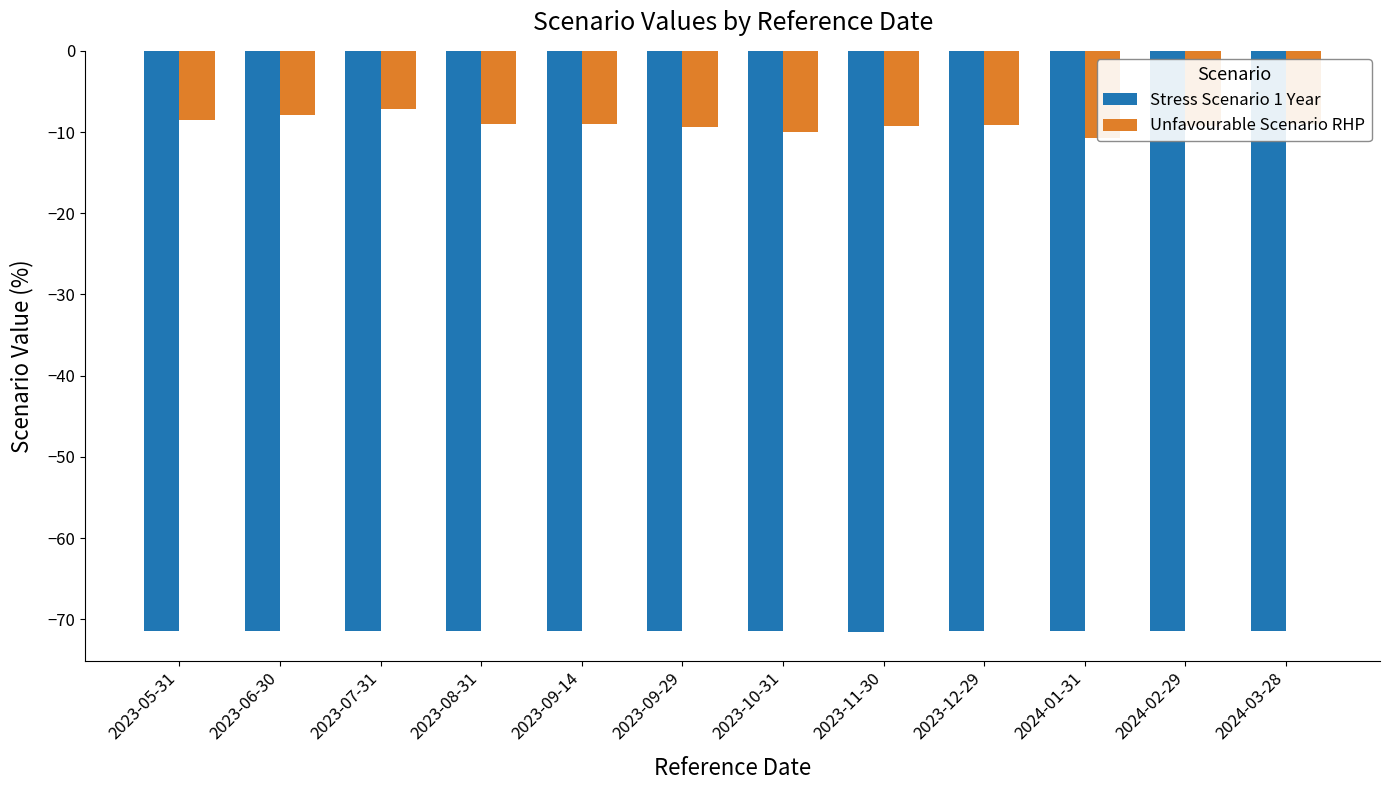

What is the difference between the highest and lowest values at 2023-09-29?

62.1